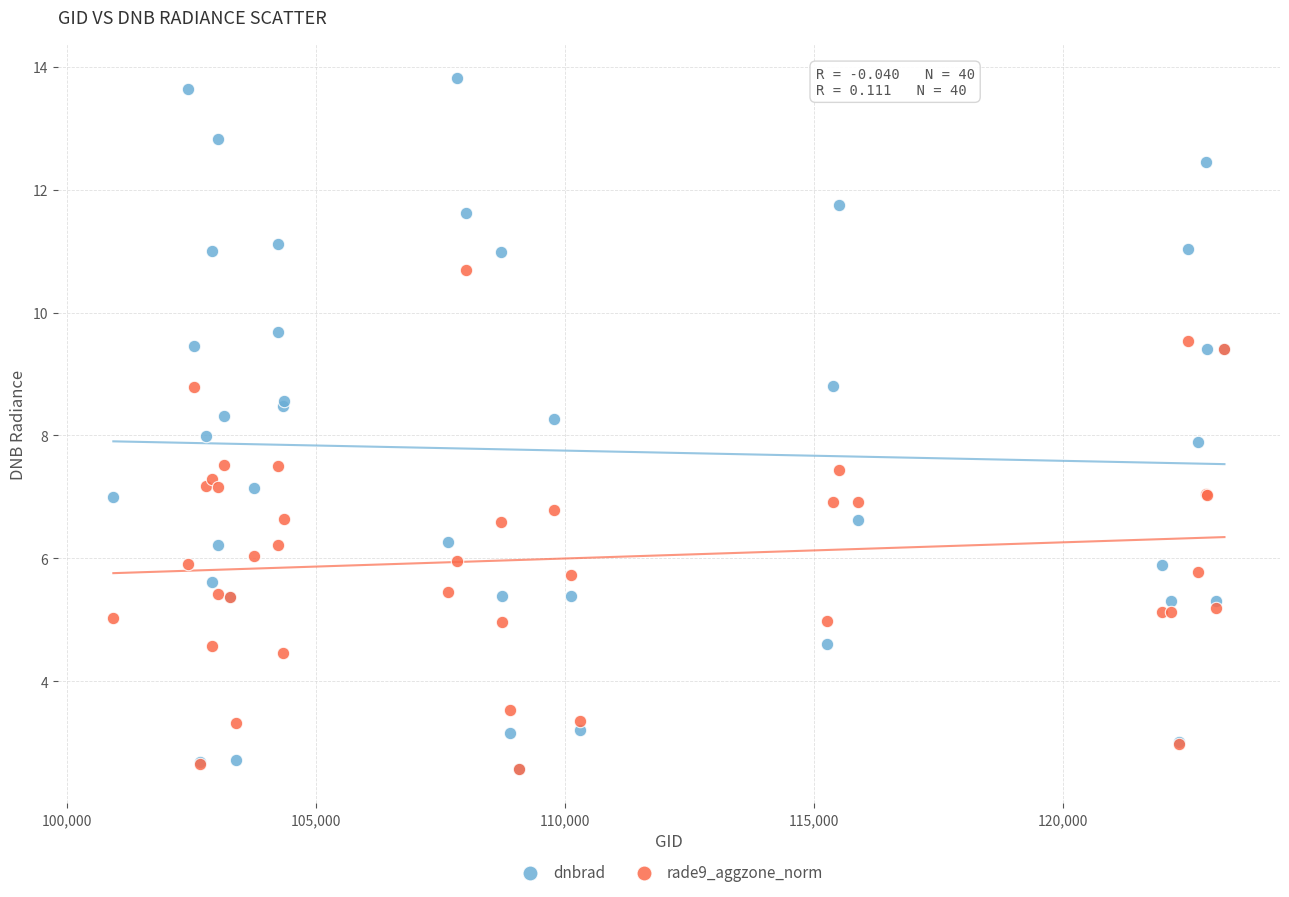

Which series has the widest spread of Y values?

dnbrad